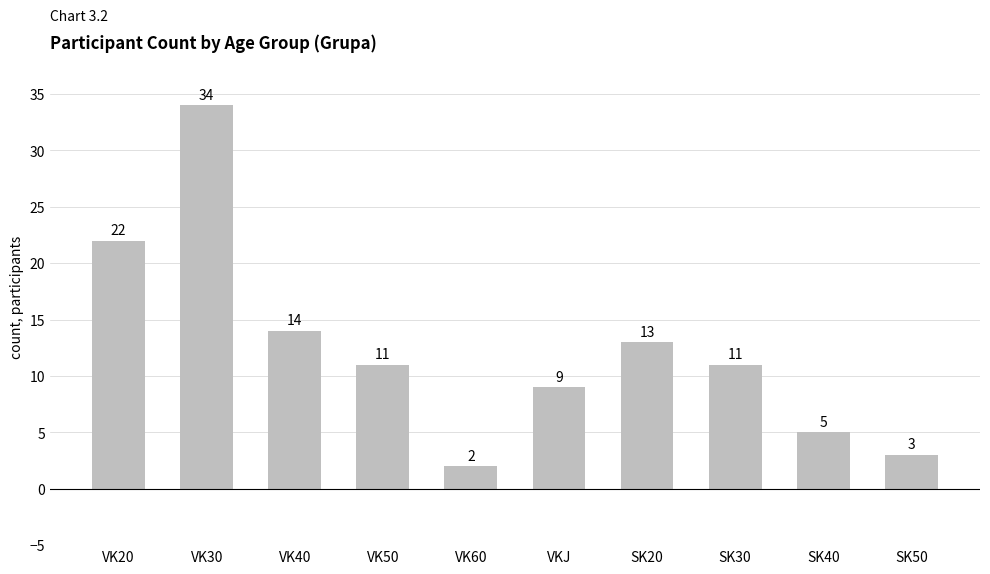

What is the difference between the second highest and second lowest values?

19